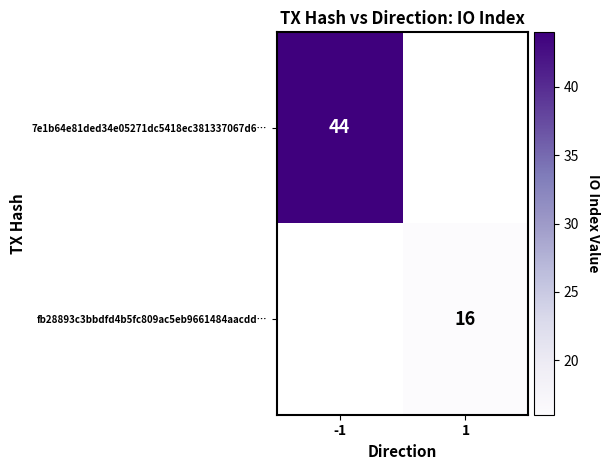

Is the value of 7e1b64e81ded34e05271dc5418ec381337067d6… at -1 greater than the value of fb28893c3bbdfd4b5fc809ac5eb9661484aacdd… at 1?

Yes